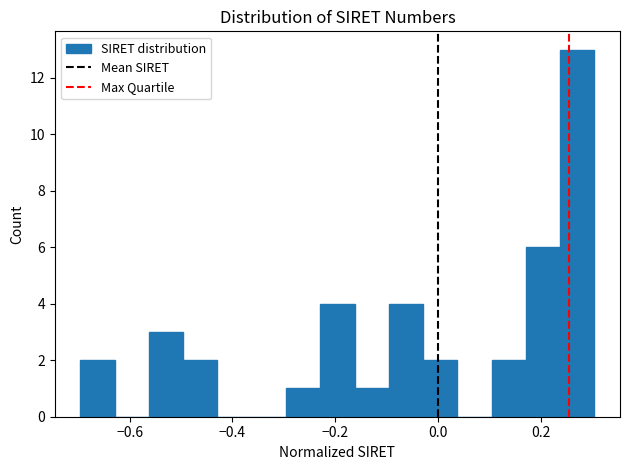

Around what value on the x-axis is the tallest bar? Give the approximate position of its centre, as read against the axis.

0.28